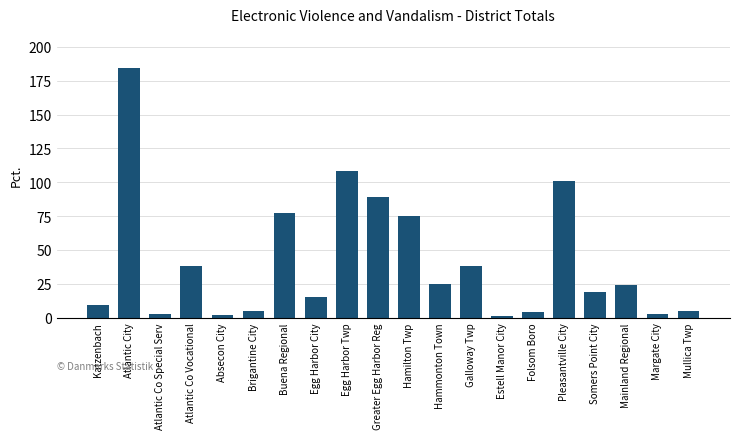

Where is the data nearest to the value 92?

Greater Egg Harbor Reg